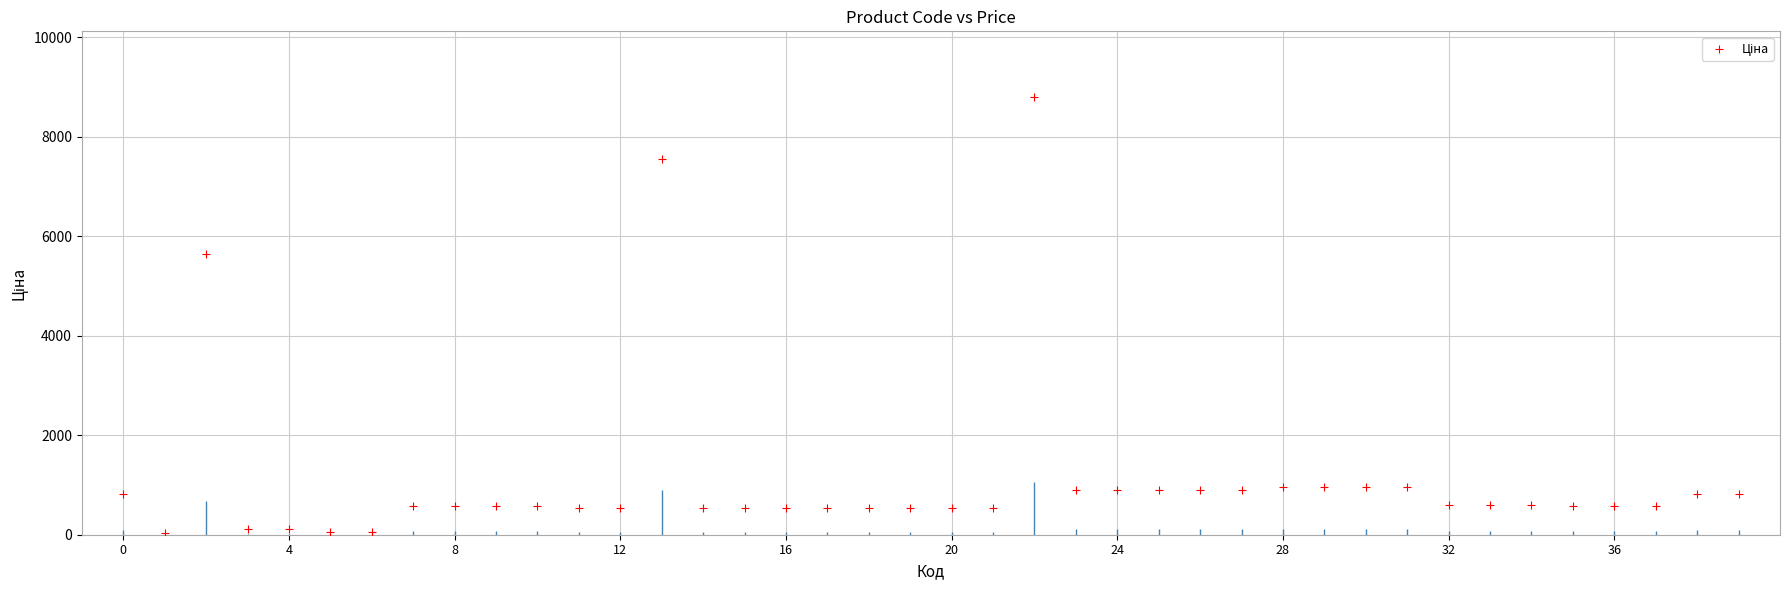

What Y value in the scatter plot is closest to 4414?

5636.0